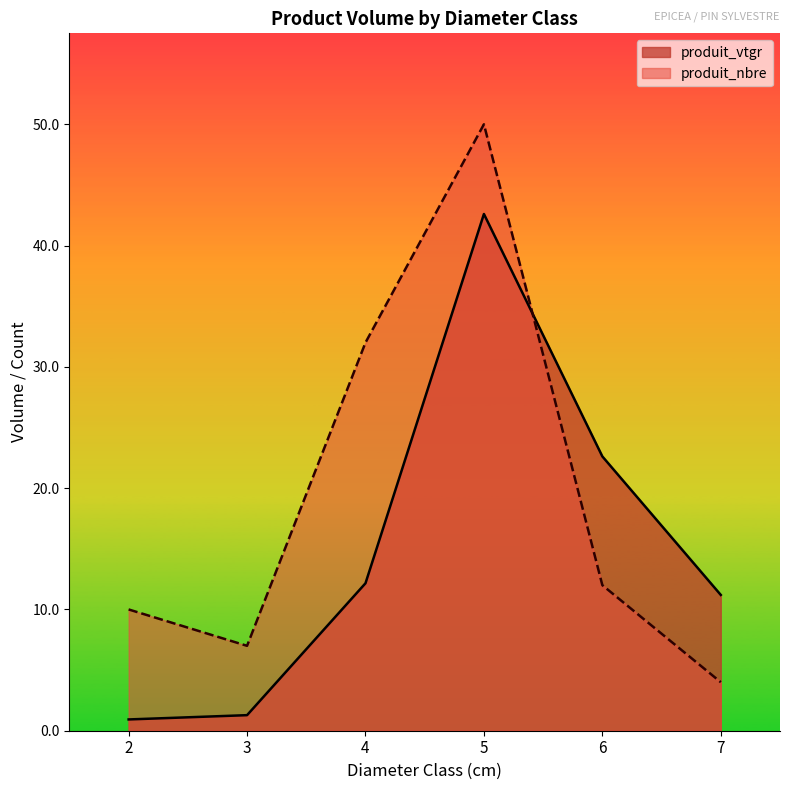

Which series has the largest total across all categories?

produit_nbre